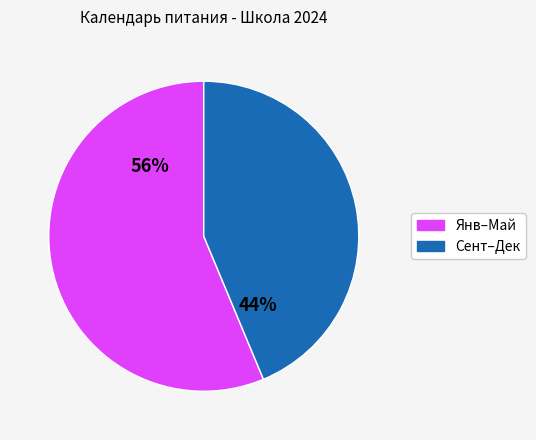

Is there a majority slice in this chart?

Yes